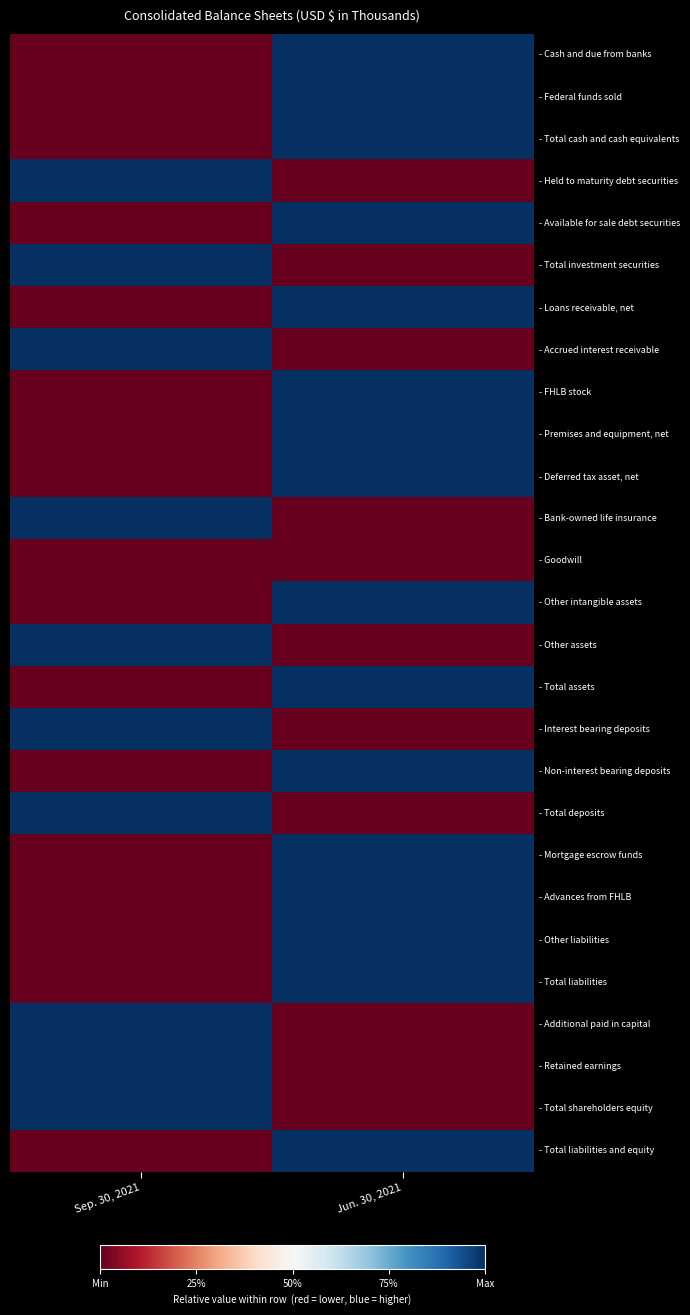

Reading right to left, transcribe all the data shown in this chart.

- Cash and due from banks: Jun. 30, 2021=1	Sep. 30, 2021=0
- Federal funds sold: Jun. 30, 2021=1	Sep. 30, 2021=0
- Total cash and cash equivalents: Jun. 30, 2021=1	Sep. 30, 2021=0
- Held to maturity debt securities: Jun. 30, 2021=0	Sep. 30, 2021=1
- Available for sale debt securities: Jun. 30, 2021=1	Sep. 30, 2021=0
- Total investment securities: Jun. 30, 2021=0	Sep. 30, 2021=1
- Loans receivable, net: Jun. 30, 2021=1	Sep. 30, 2021=0
- Accrued interest receivable: Jun. 30, 2021=0	Sep. 30, 2021=1
- FHLB stock: Jun. 30, 2021=1	Sep. 30, 2021=0
- Premises and equipment, net: Jun. 30, 2021=1	Sep. 30, 2021=0
- Deferred tax asset, net: Jun. 30, 2021=1	Sep. 30, 2021=0
- Bank-owned life insurance: Jun. 30, 2021=0	Sep. 30, 2021=1
- Goodwill: Jun. 30, 2021=0	Sep. 30, 2021=0
- Other intangible assets: Jun. 30, 2021=1	Sep. 30, 2021=0
- Other assets: Jun. 30, 2021=0	Sep. 30, 2021=1
- Total assets: Jun. 30, 2021=1	Sep. 30, 2021=0
- Interest bearing deposits: Jun. 30, 2021=0	Sep. 30, 2021=1
- Non-interest bearing deposits: Jun. 30, 2021=1	Sep. 30, 2021=0
- Total deposits: Jun. 30, 2021=0	Sep. 30, 2021=1
- Mortgage escrow funds: Jun. 30, 2021=1	Sep. 30, 2021=0
- Advances from FHLB: Jun. 30, 2021=1	Sep. 30, 2021=0
- Other liabilities: Jun. 30, 2021=1	Sep. 30, 2021=0
- Total liabilities: Jun. 30, 2021=1	Sep. 30, 2021=0
- Additional paid in capital: Jun. 30, 2021=0	Sep. 30, 2021=1
- Retained earnings: Jun. 30, 2021=0	Sep. 30, 2021=1
- Total shareholders equity: Jun. 30, 2021=0	Sep. 30, 2021=1
- Total liabilities and equity: Jun. 30, 2021=1	Sep. 30, 2021=0